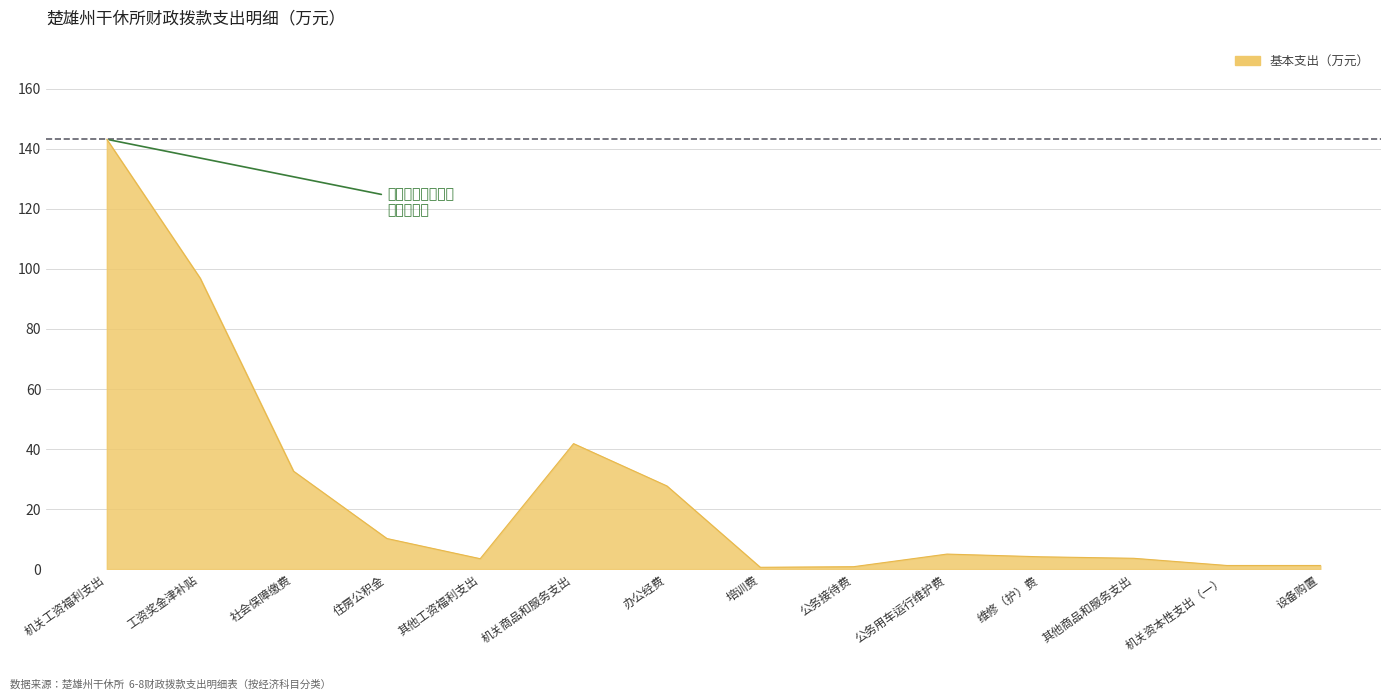

The value at 社会保障缴费 is 32.6. True or false?

True